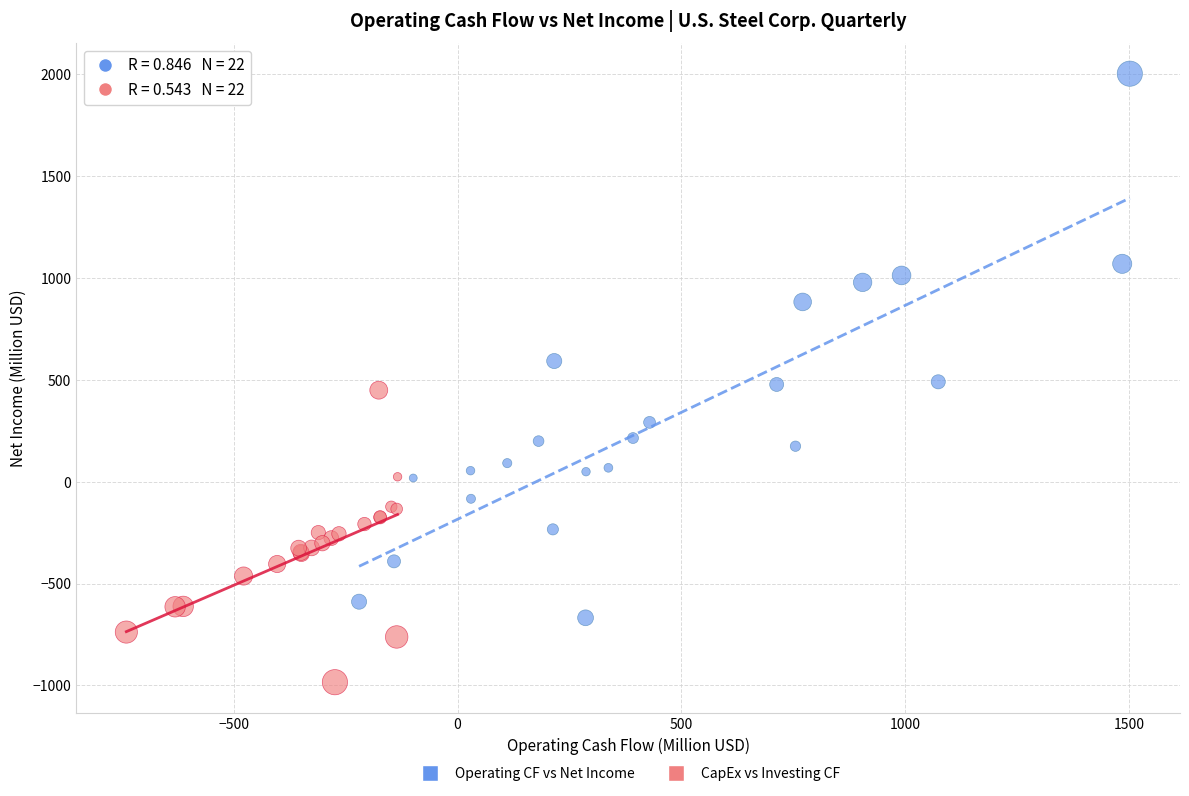

Which series has the widest spread of Y values?

Operating CF vs Net Income